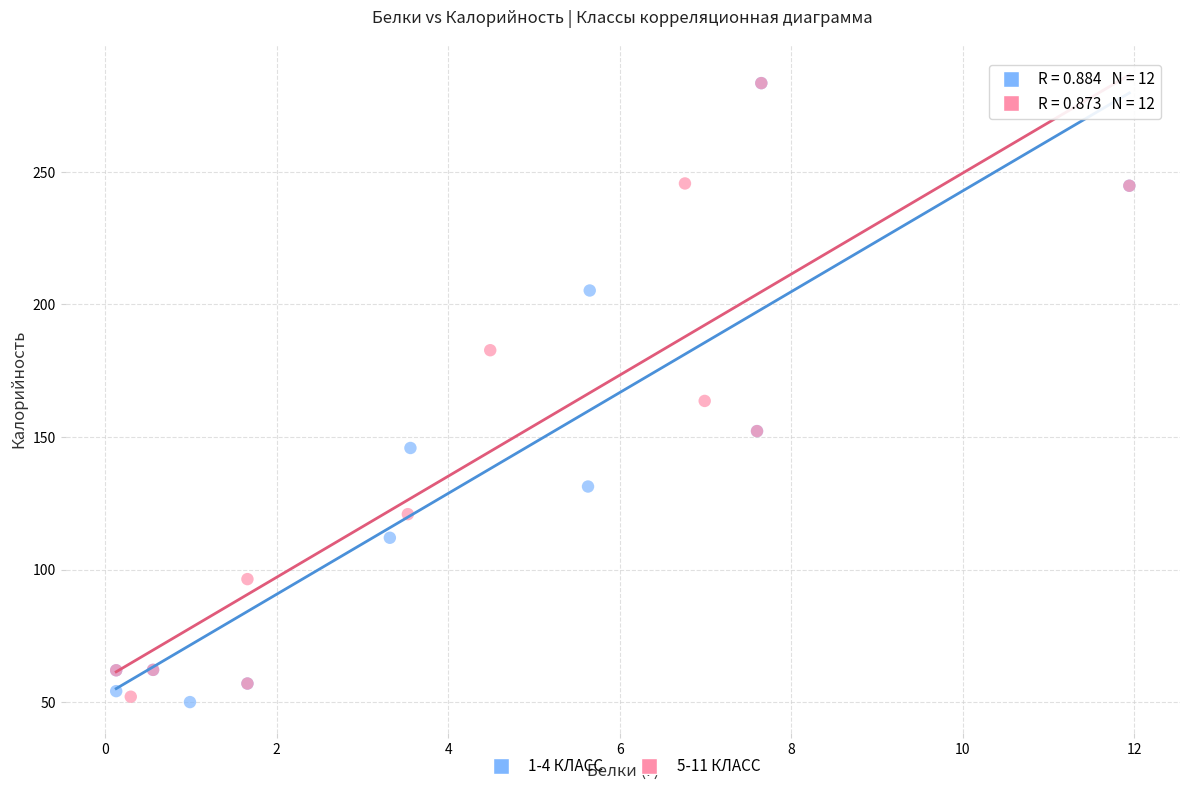

What are all the series names shown in the legend?

1-4 КЛАСС, 5-11 КЛАСС